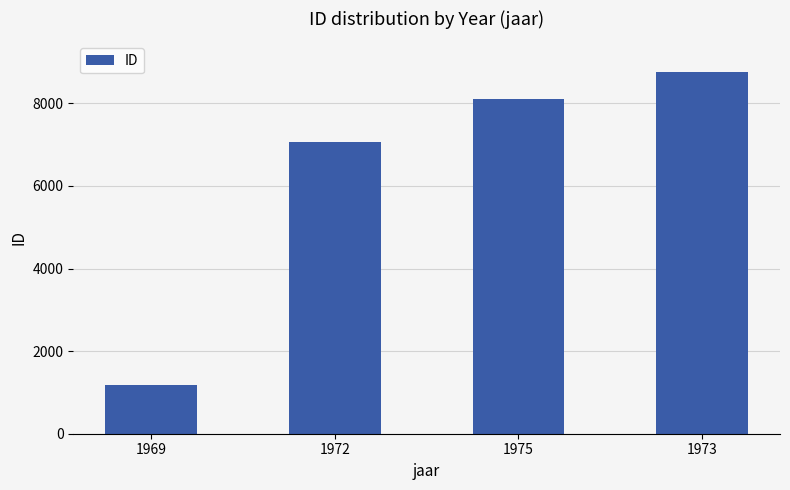

How many data points does each series have?

4